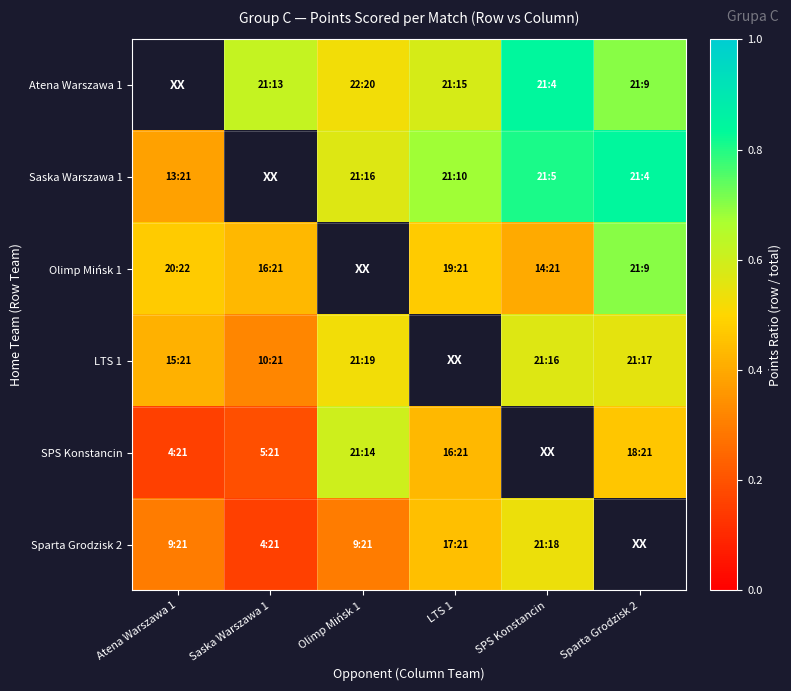

The LTS 1 series shows 0.4 at Atena Warszawa 1. True or false?

True